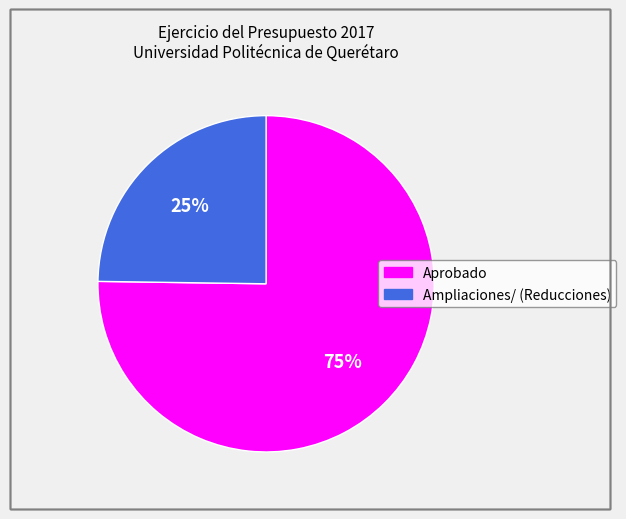

What is the smallest slice in the pie chart?

Ampliaciones/ (Reducciones)